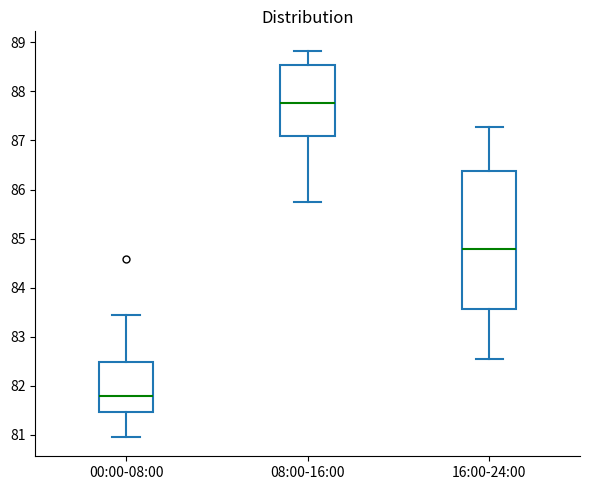

Reading left to right, transcribe this box plot: for each box, give where its median line is, the range the box spans, and where its two whiskers end, as read against the y-axis. The values are not printed on the chart, so give them approximately, as read against the axis.

00:00-08:00: median 81.8, box 81.5 to 82.5, whiskers 81.0 to 83.4
08:00-16:00: median 87.8, box 87.1 to 88.5, whiskers 85.7 to 88.8
16:00-24:00: median 84.8, box 83.6 to 86.4, whiskers 82.5 to 87.3